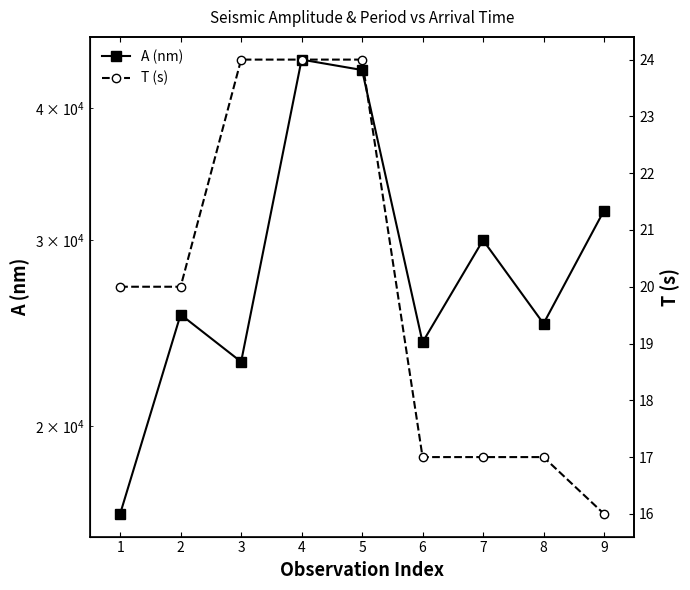

Reading left to right, transcribe all the data shown in this chart.

A (nm): 16500	25500	23000	44500	43500	24000	30000	25000	32000
T (s): 20	20	24	24	24	17	17	17	16